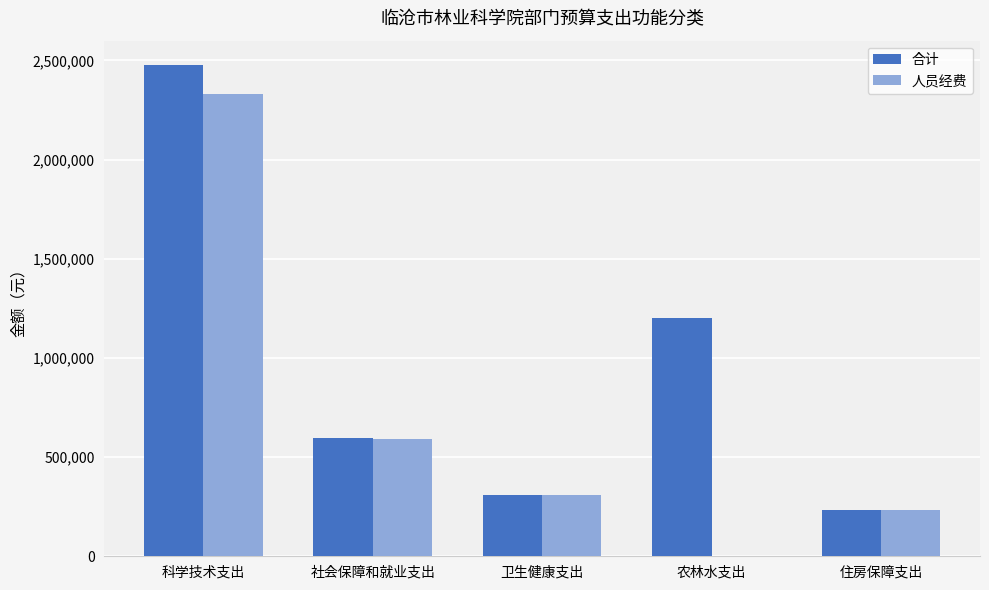

Where is 合计 nearest to the value 1353835?

农林水支出